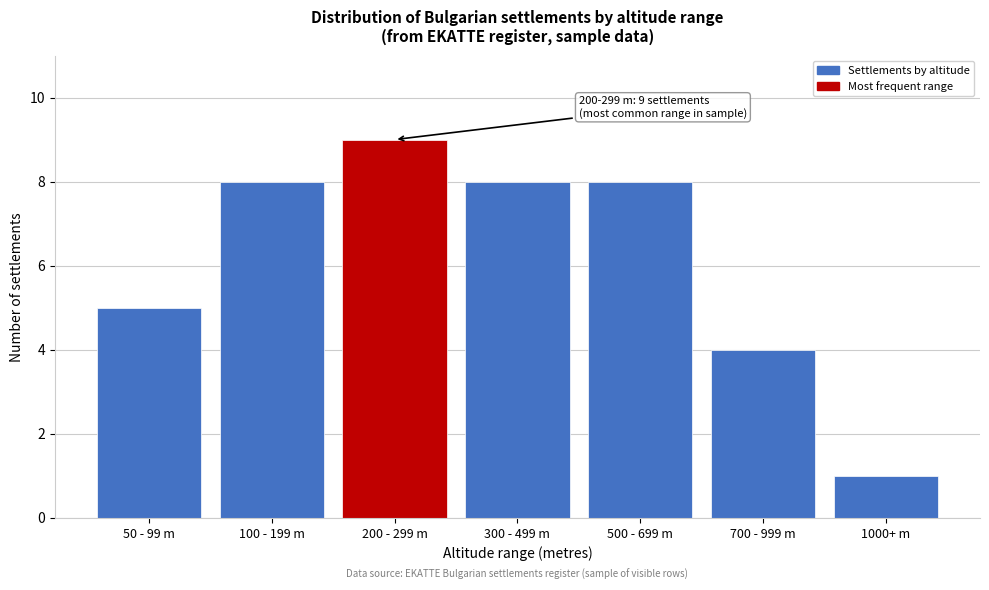

Reading right to left, transcribe all the data shown in this chart.

1000+ m=1	700 - 999 m=4	500 - 699 m=8	300 - 499 m=8	200 - 299 m=9	100 - 199 m=8	50 - 99 m=5